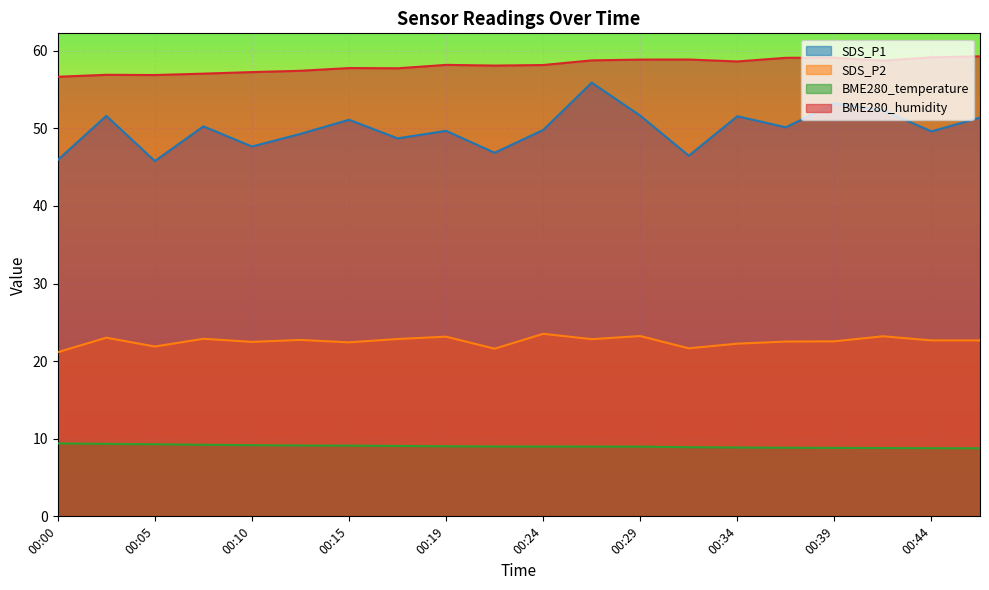

What are all the series names shown in the legend?

SDS_P1, SDS_P2, BME280_temperature, BME280_humidity